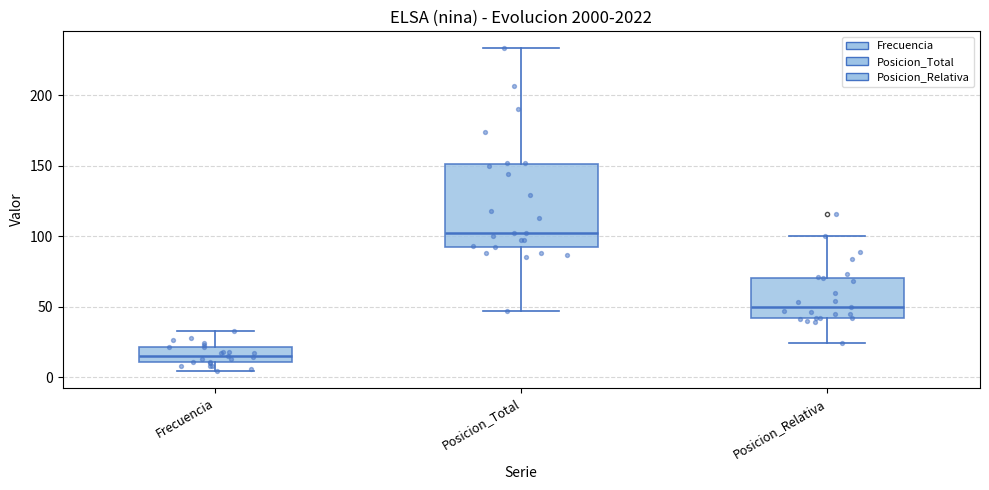

Which box is the tallest, from its lower edge to its upper edge?

Posicion_Total